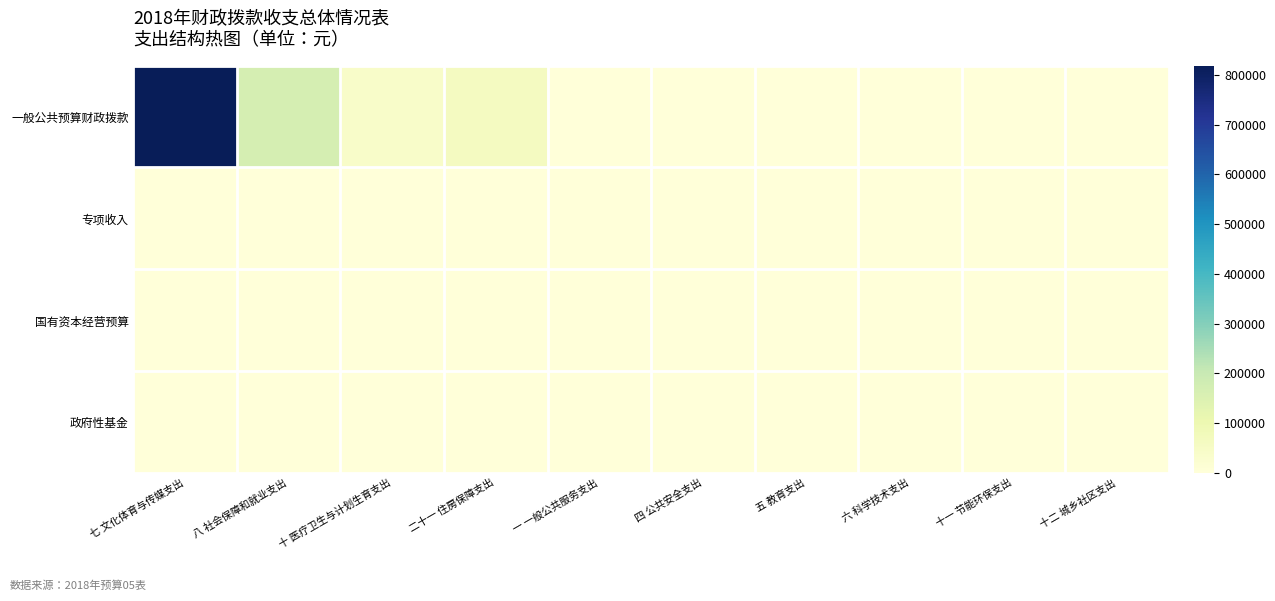

Rank the series at 五 教育支出 from highest to lowest value.

一般公共预算财政拨款, 专项收入, 国有资本经营预算, 政府性基金